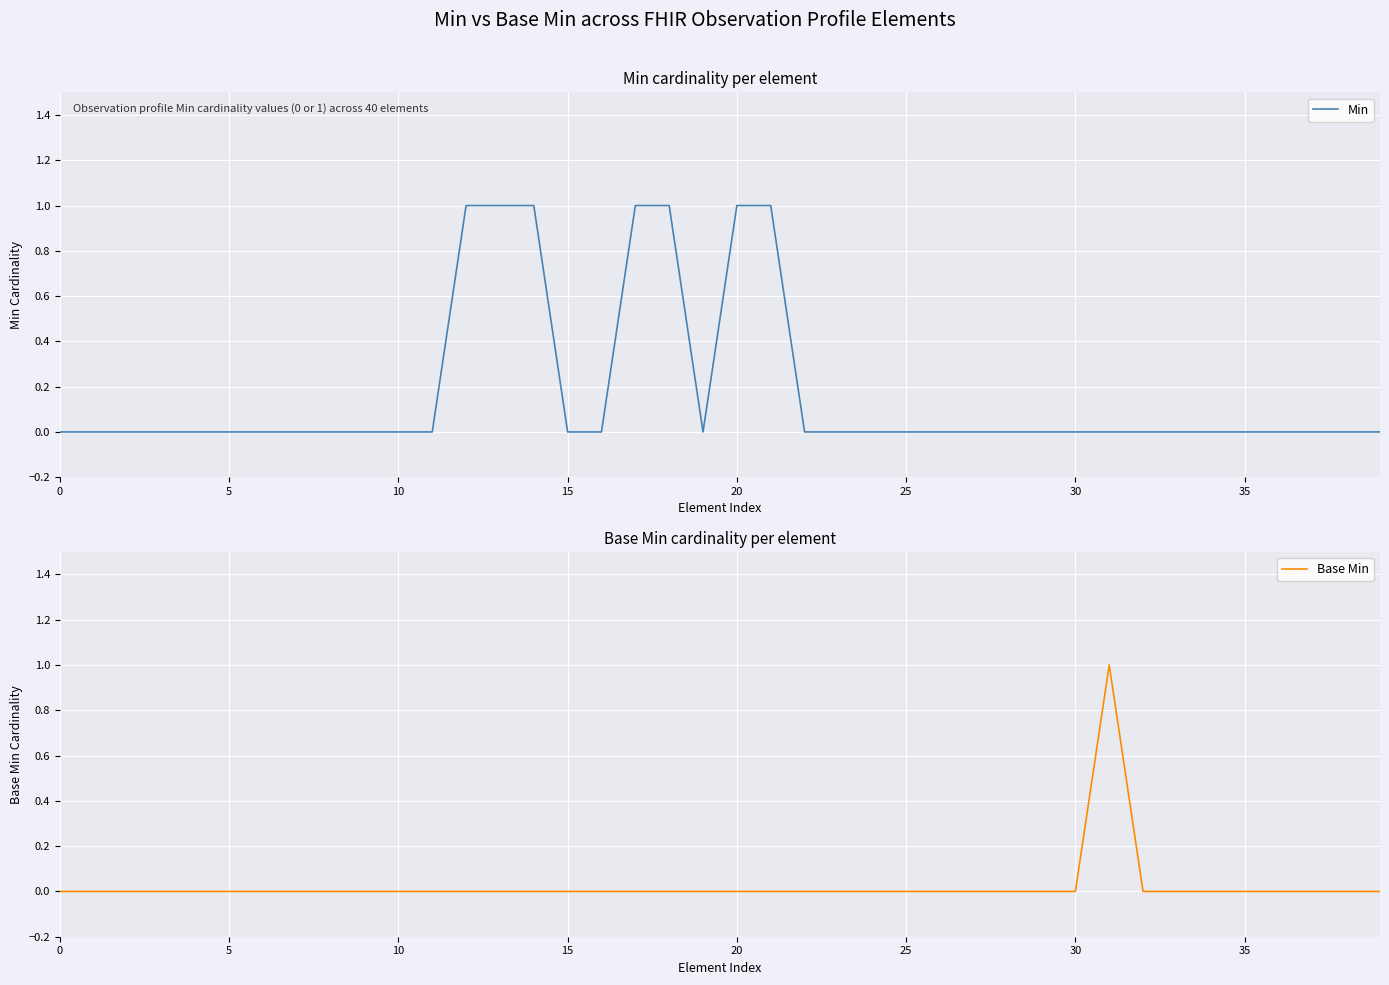

Rank the series by their average value, from highest to lowest.

Min, Base Min